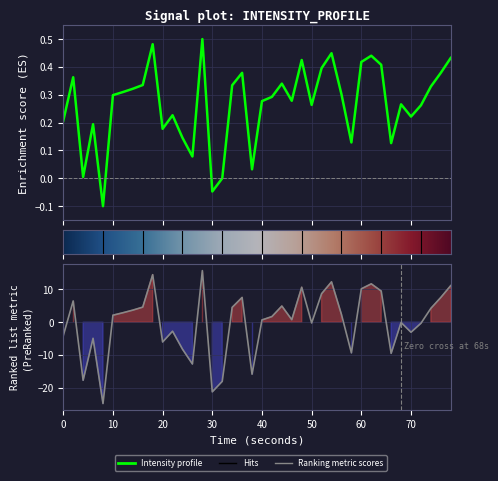

What is the maximum value shown in the chart?

0.5